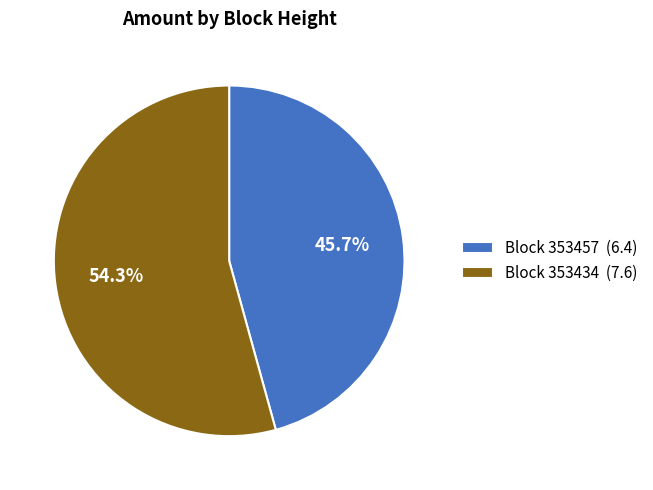

What percentage is NOT represented by Block 353457 (6.4)?

54.3%